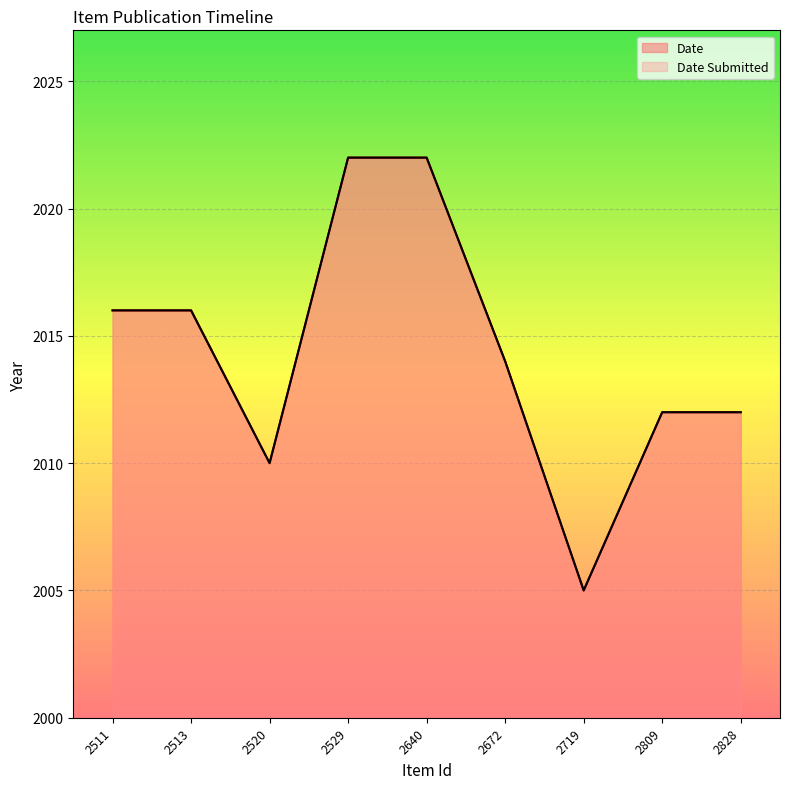

At which label does Date Submitted reach its minimum?

2719